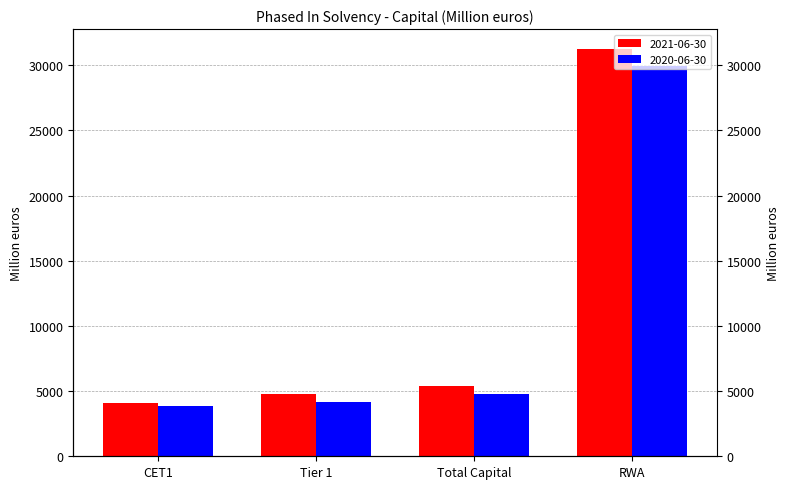

List the labels in order of 2021-06-30 value, largest first.

RWA, Total Capital, Tier 1, CET1